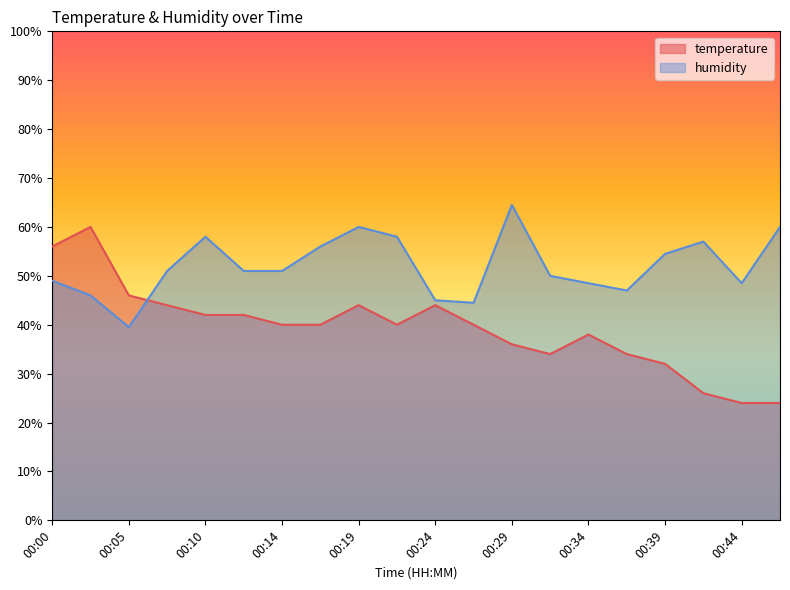

How many times do humidity and temperature cross each other?

1